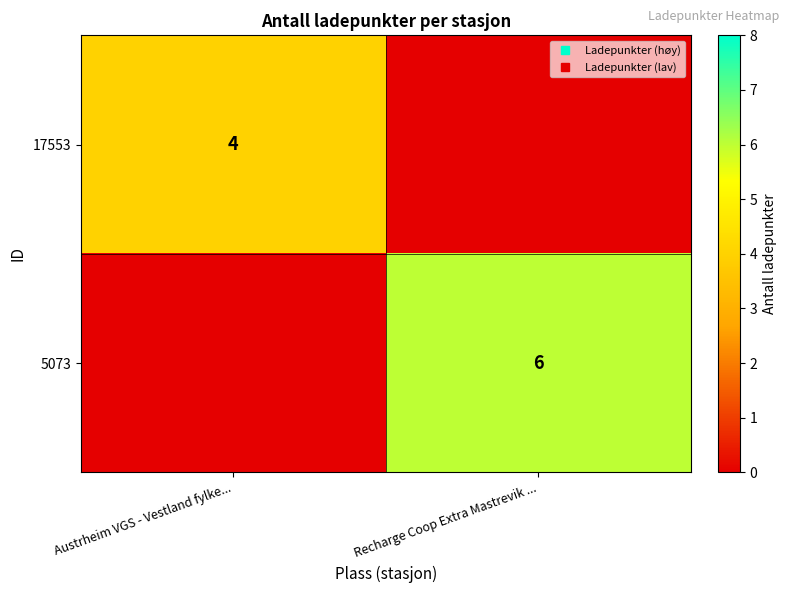

Rank the categories by 17553 value from lowest to highest.

Recharge Coop Extra Mastrevik ..., Austrheim VGS - Vestland fylke...